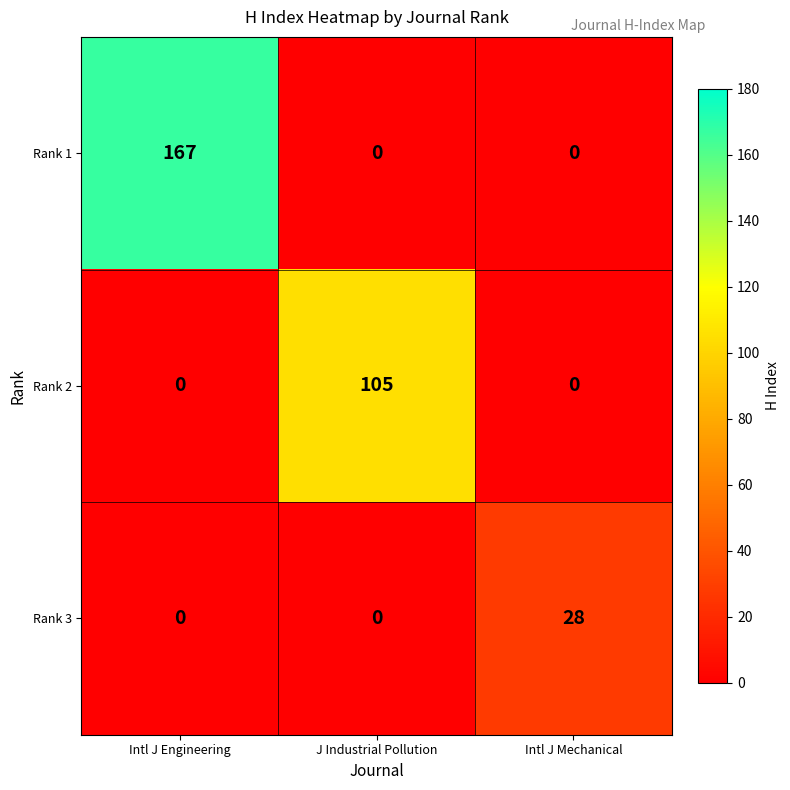

Which series has the largest total across all categories?

Rank 1